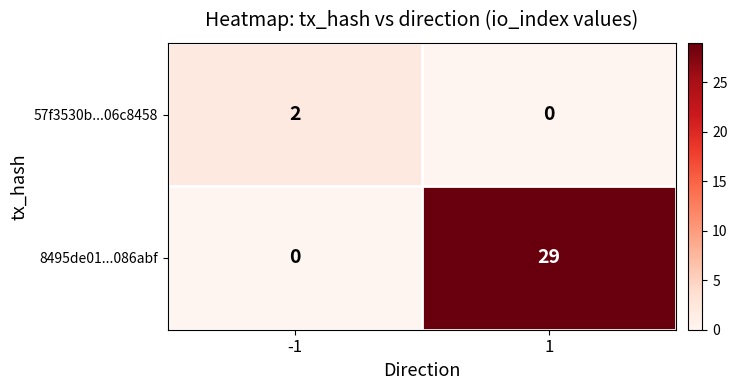

Reading right to left, list all the values displayed in this chart.

57f3530b...06c8458: 0	2
8495de01...086abf: 29	0